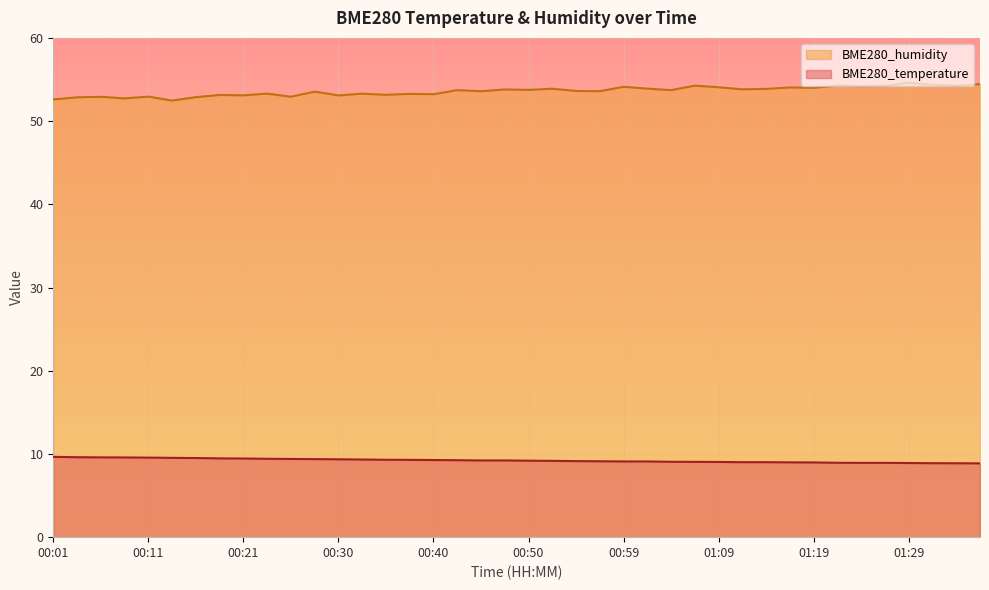

Which series has the largest range (max minus min)?

BME280_humidity